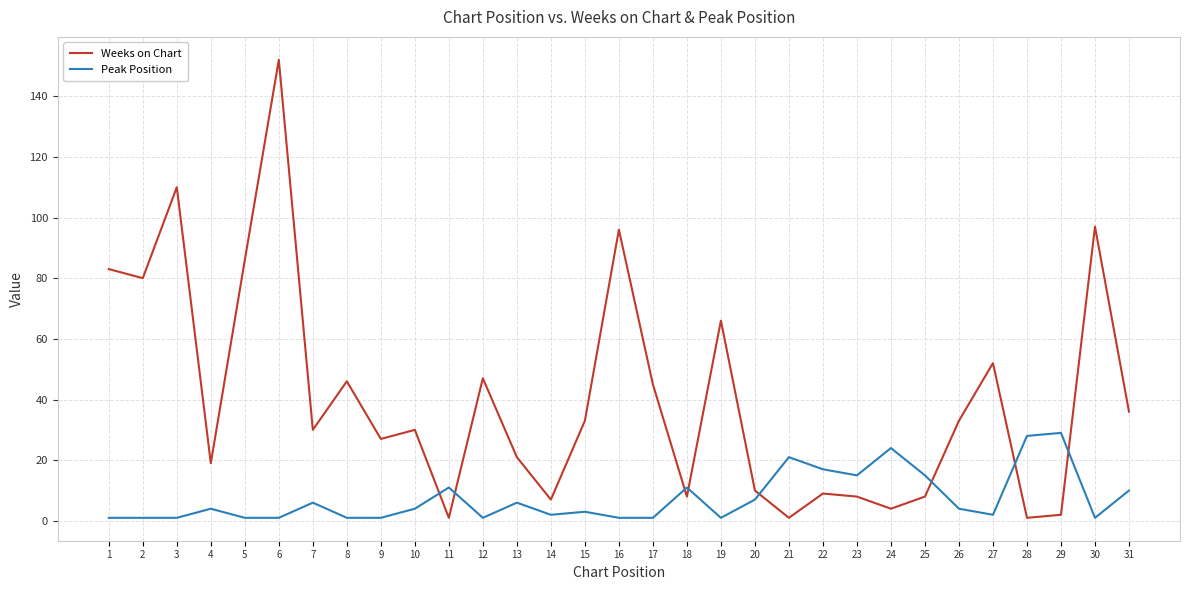

The Peak Position series shows 7 at 20. True or false?

True